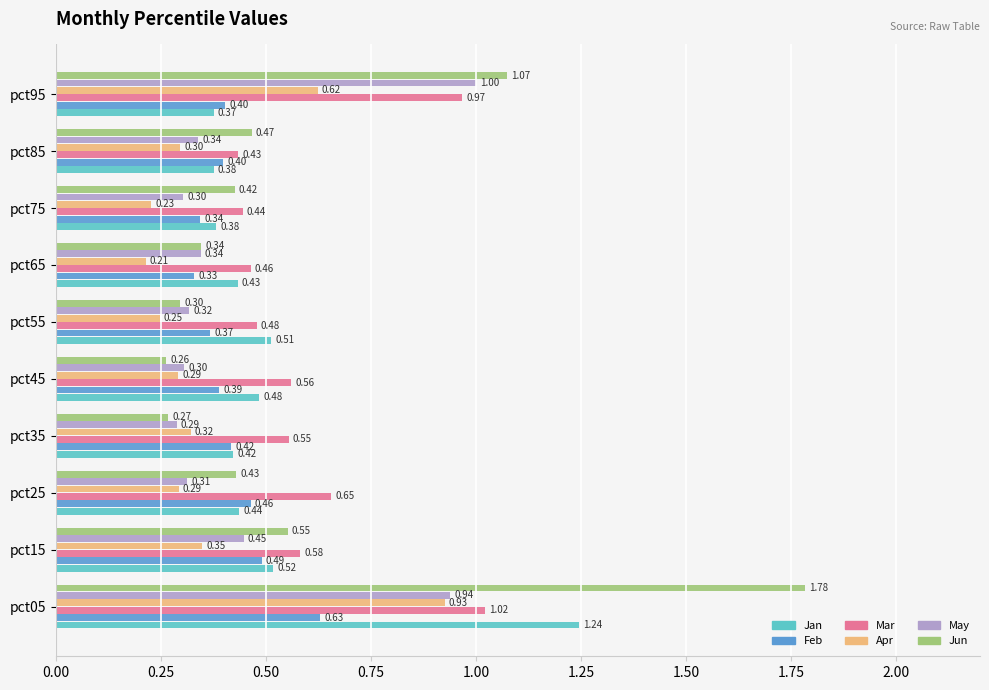

List the series in order of their peak value, highest first.

Jun, Jan, Mar, May, Apr, Feb